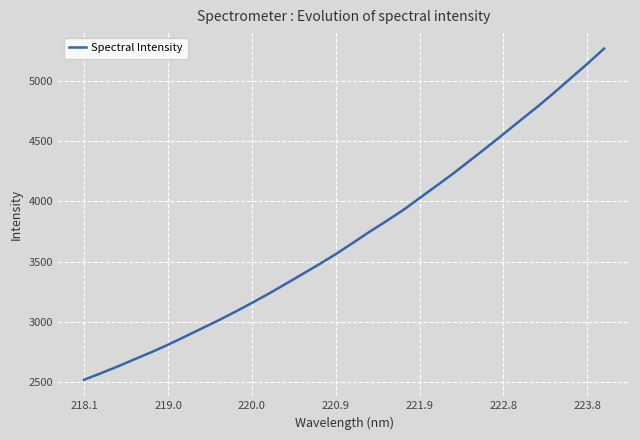

What is the minimum value shown in the chart?

2521.1